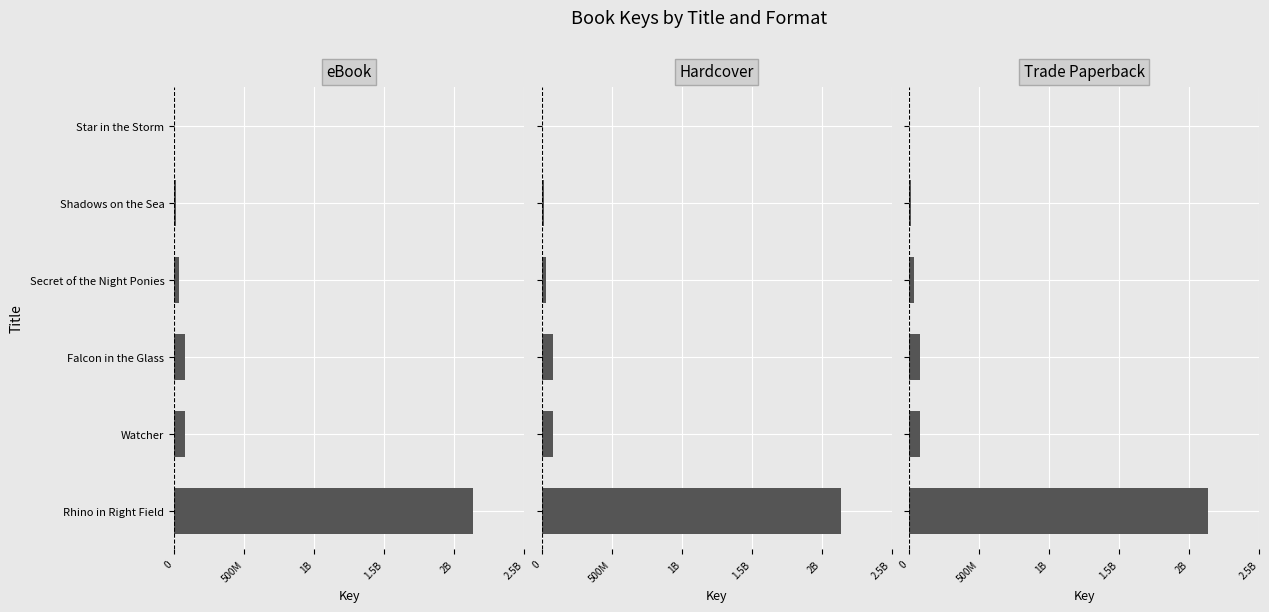

Reading right to left, what are all the values shown in this chart?

eBook: 1489984	17058484	32158574	81661137	81255523	2135991761
Hardcover: 1489984	17058484	32158574	81661137	81255523	2135991761
Trade Paperback: 1489984	17058484	32158574	81661137	81255523	2135991761